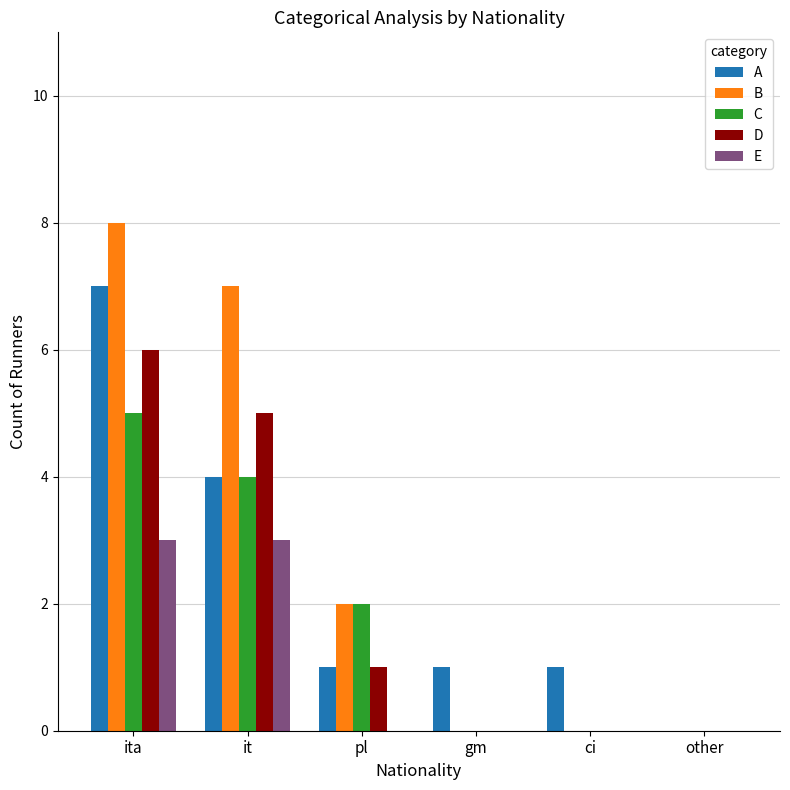

Reading right to left, extract all data points from this chart.

A: 0	1	1	1	4	7
B: 0	0	0	2	7	8
C: 0	0	0	2	4	5
D: 0	0	0	1	5	6
E: 0	0	0	0	3	3